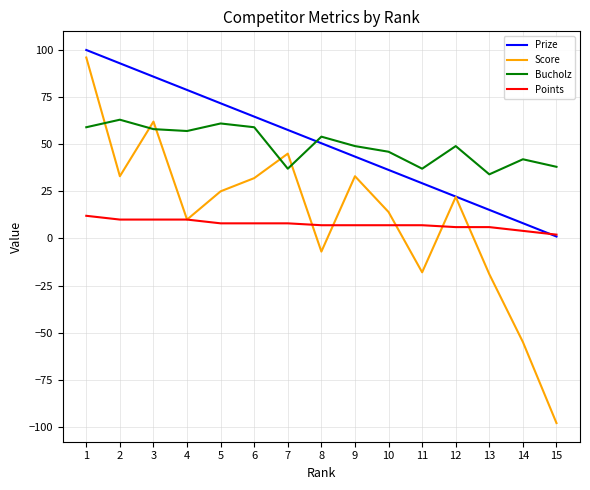

Which series has the widest spread of values?

Score